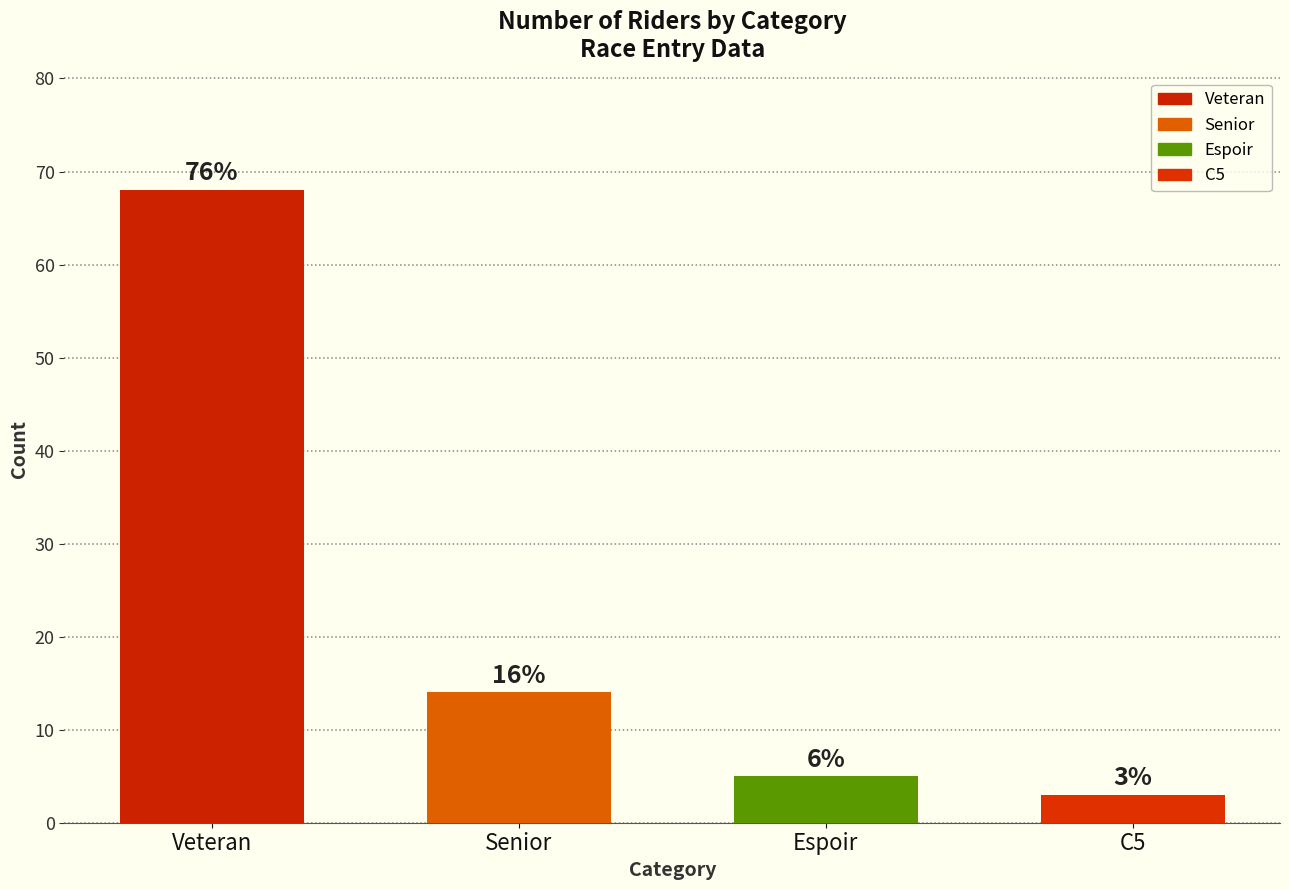

What is the ratio of the value at C5 to the value at Senior?

0.2